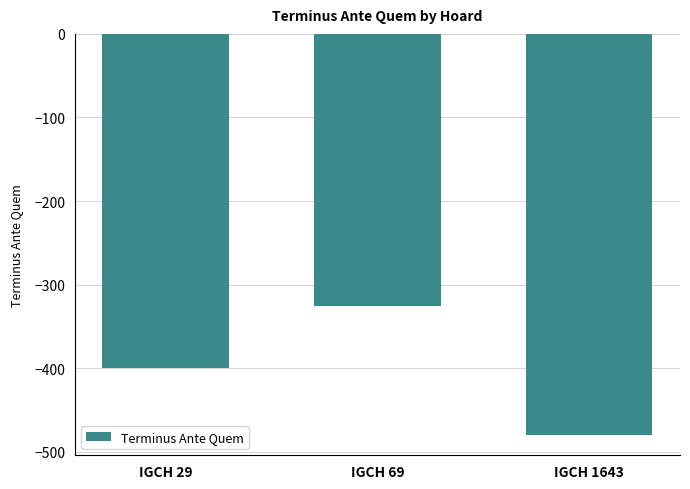

Where is the data nearest to the value -402?

IGCH 29